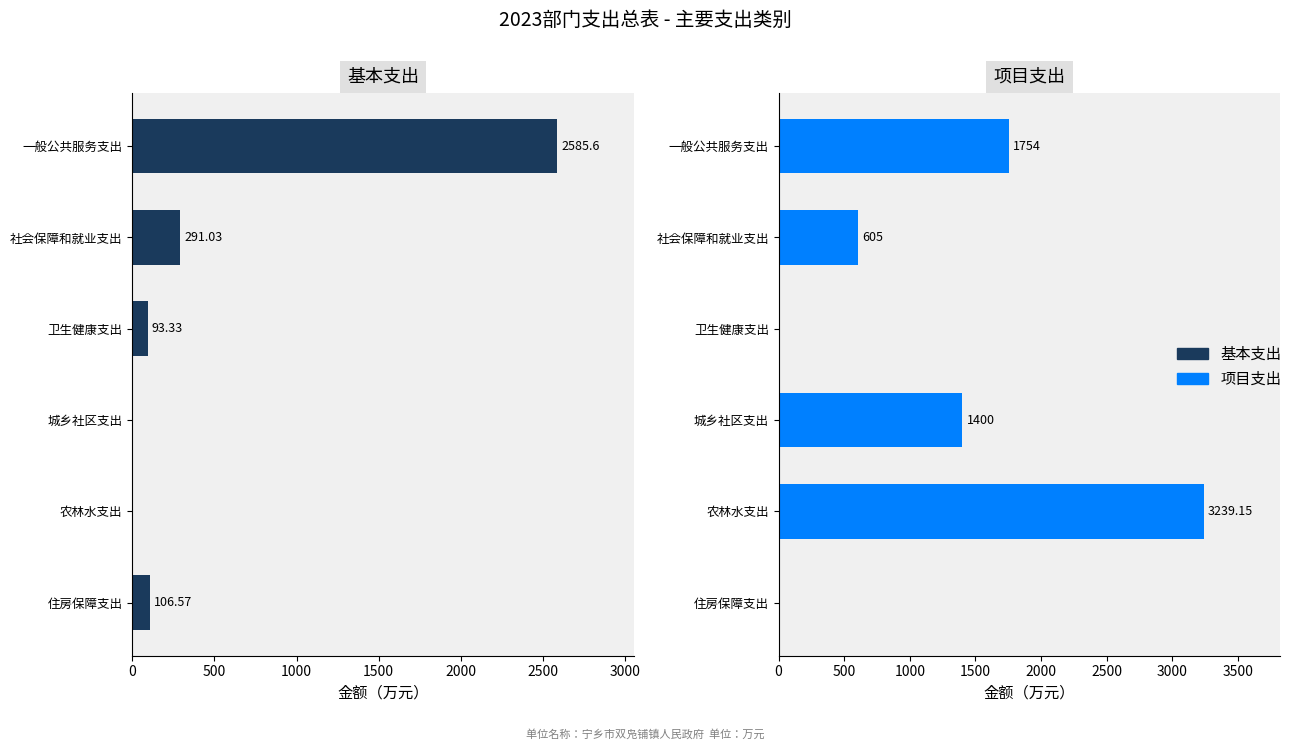

The 基本支出 series shows 3763.8 at 0. True or false?

False